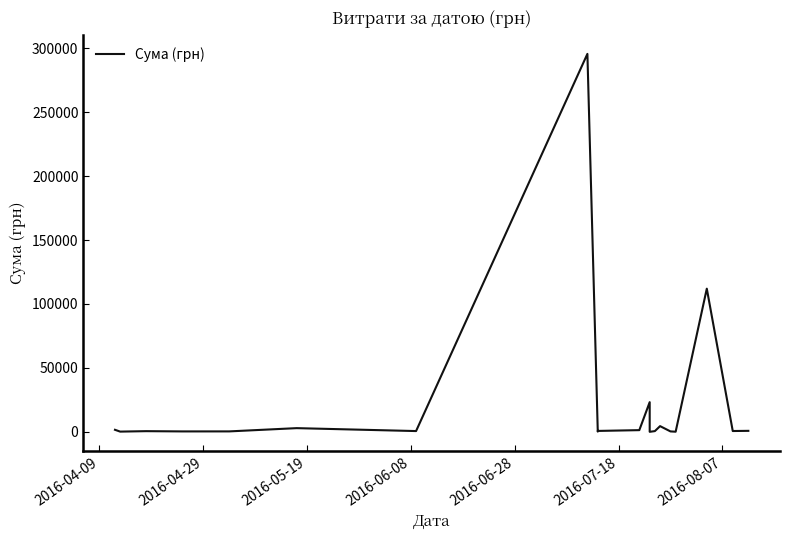

How many points are lower than both their immediate neighbors (excluding endpoints)?

7